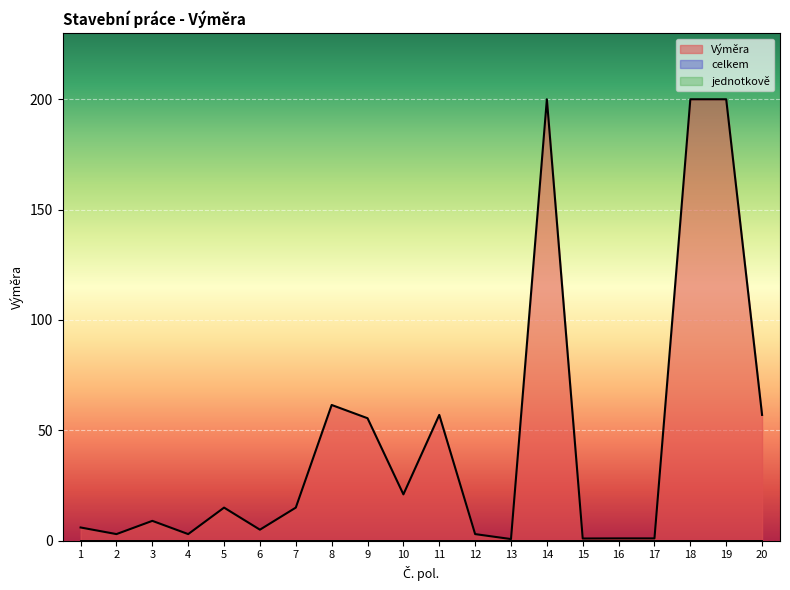

True or false: Výměra has a value of 21.6 at 9.

False